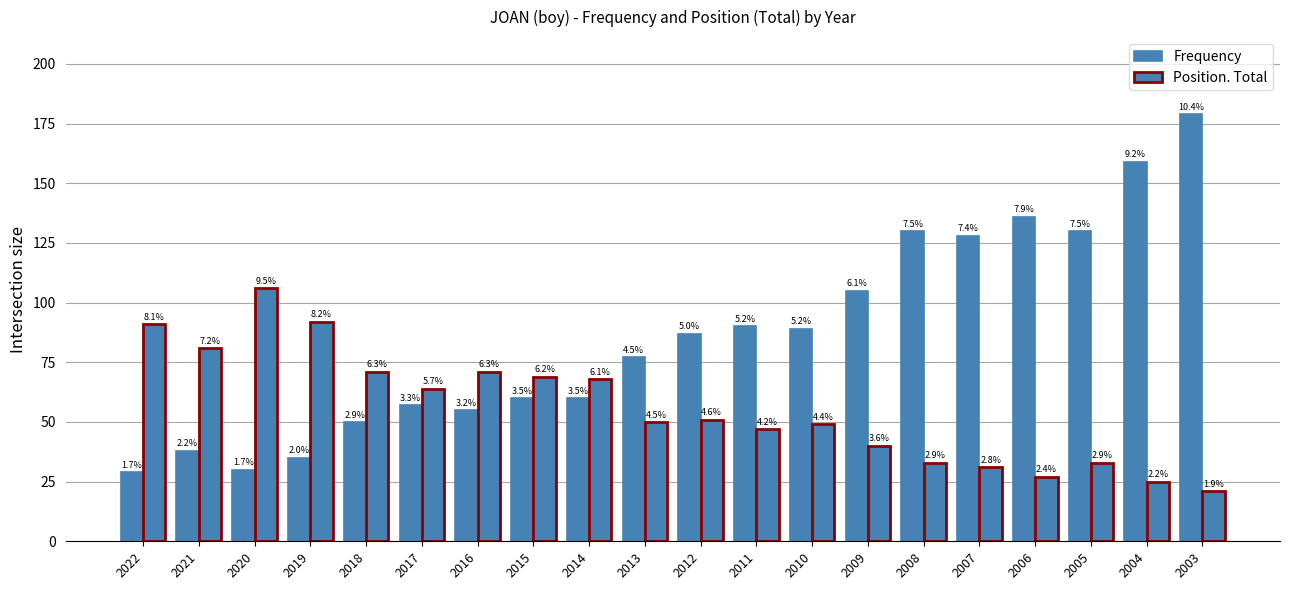

Rank the categories by Position. Total value from lowest to highest.

2003, 2004, 2006, 2007, 2008, 2005, 2009, 2011, 2010, 2013, 2012, 2017, 2014, 2015, 2018, 2016, 2021, 2022, 2019, 2020